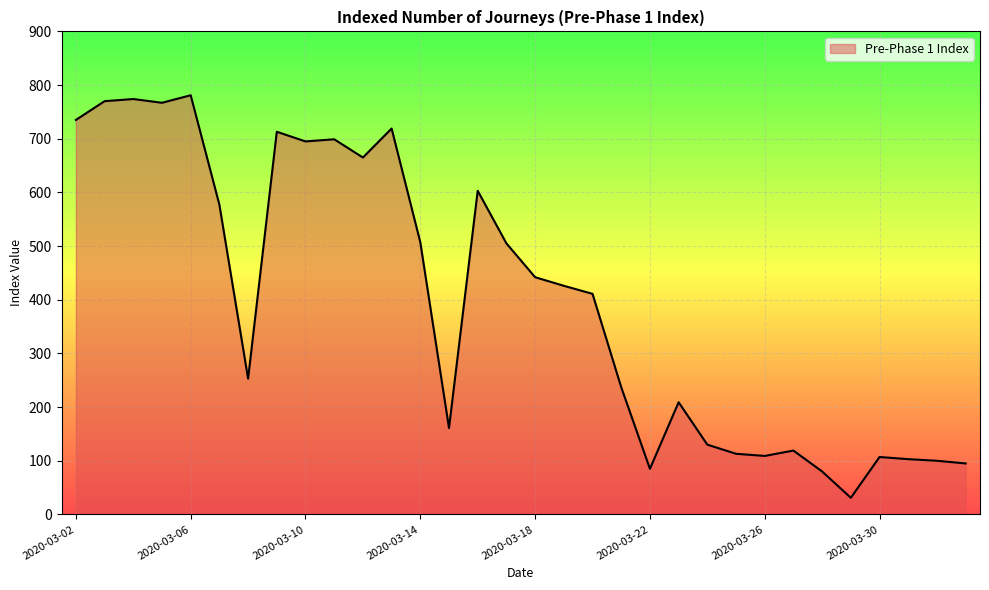

What is the greatest value displayed?

781